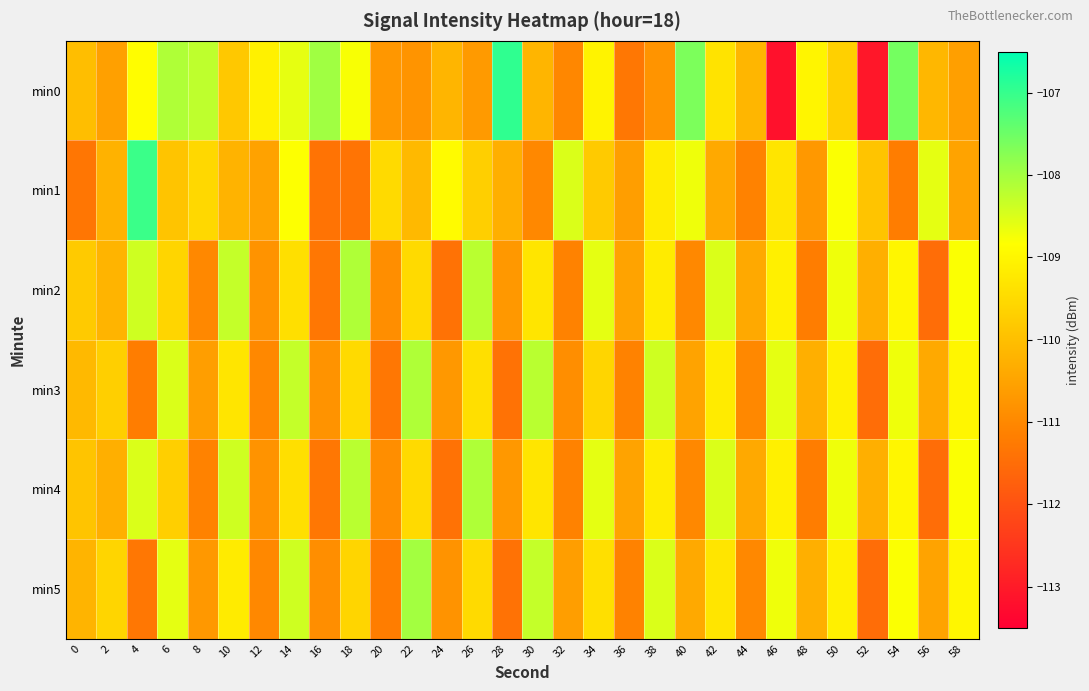

What is the difference between the highest and lowest values at 10?

1.9